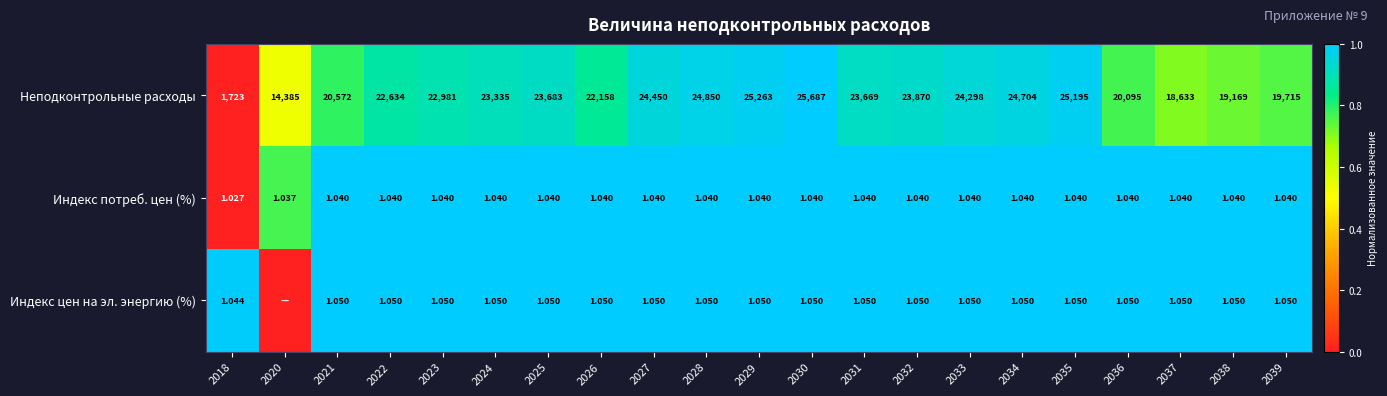

Which has a higher value, 2025 or 2032?

2032